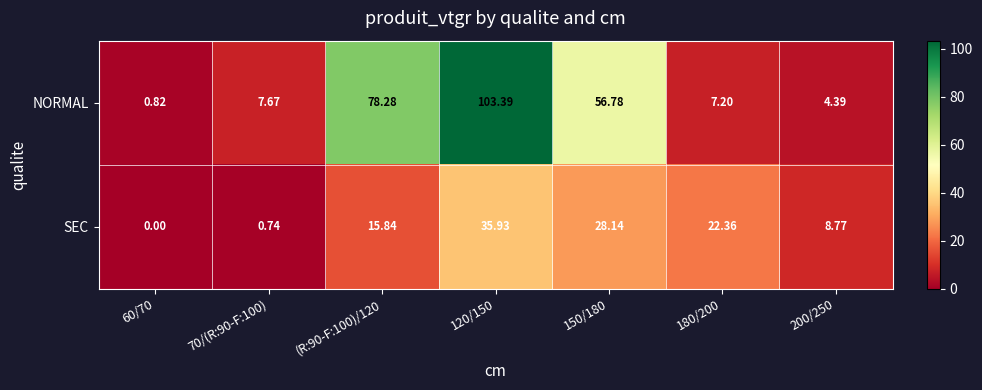

Between (R:90-F:100)/120 and 200/250, which series saw the biggest shift?

NORMAL